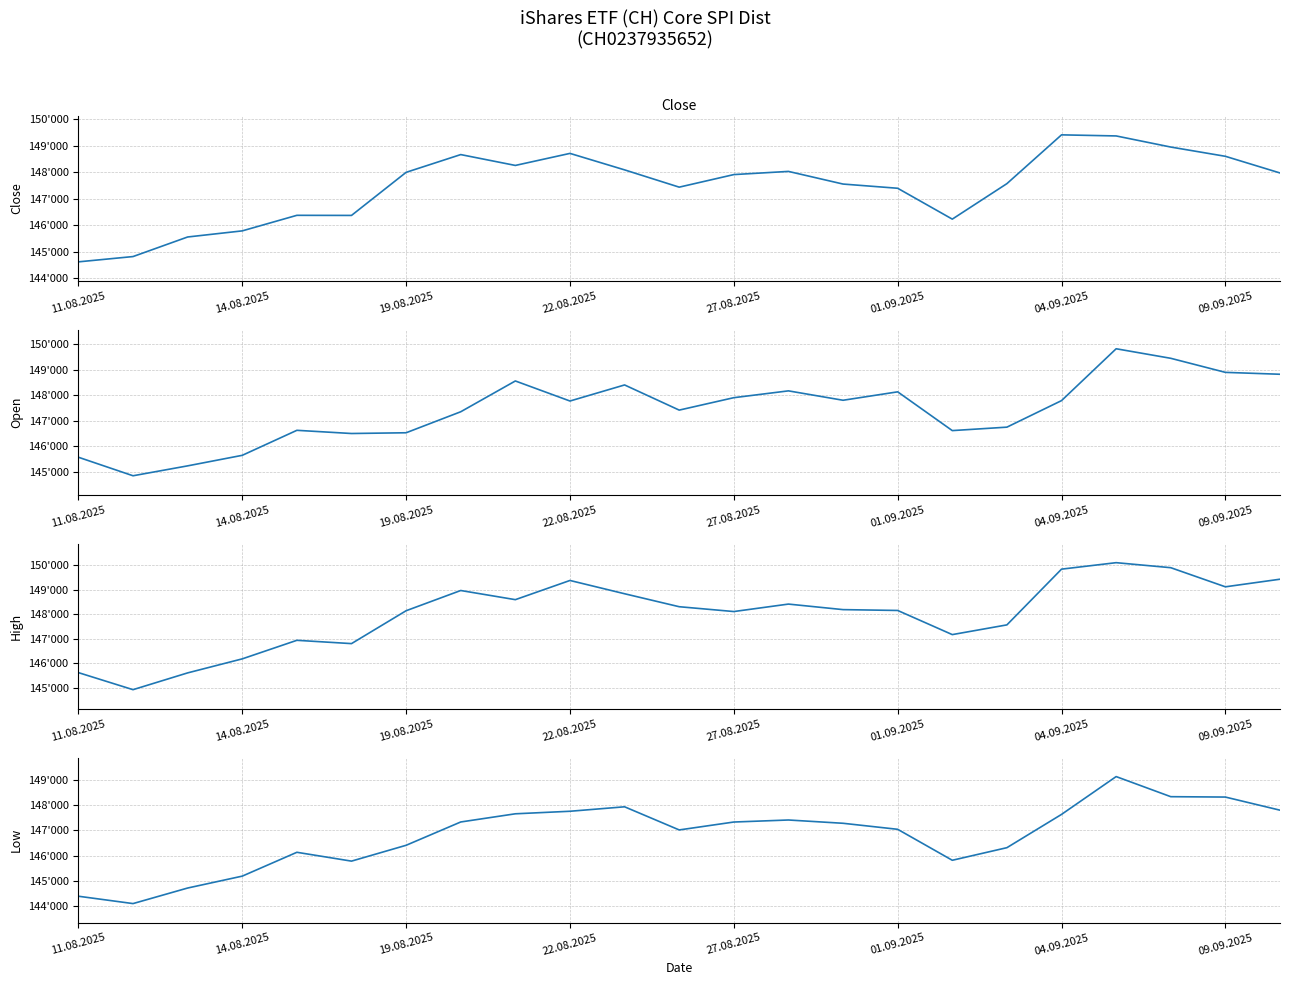

Reading right to left, what are all the values shown in this chart?

Close: 147970	148600	148950	149370	149411	147567	146225	147392	147551	148029	147909	147434	148087	148710	148255	148665	147994	146365	146369	145781	145550	144810	144610
Open: 148815	148889	149440	149814	147782	146742	146607	148126	147796	148164	147897	147410	148396	147766	148552	147345	146522	146493	146618	145638	145225	144837	145563
High: 149423	149114	149891	150095	149832	147567	147172	148153	148187	148412	148109	148305	148832	149372	148592	148964	148142	146806	146940	146186	145616	144934	145627
Low: 147809	148332	148347	149148	147641	146315	145813	147047	147287	147418	147337	147022	147944	147766	147665	147339	146410	145779	146131	145181	144707	144087	144380